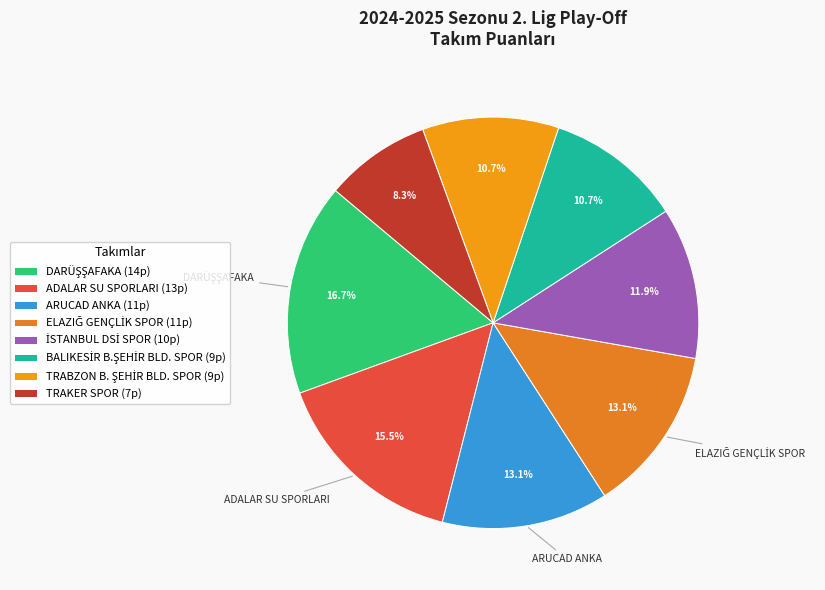

Is DARÜŞŞAFAKA the majority of the pie?

No